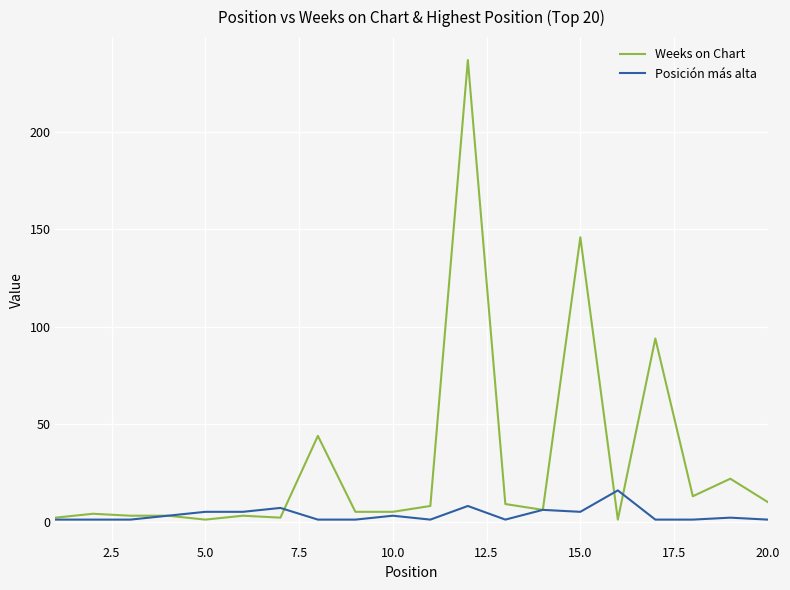

What are all the series names shown in the legend?

Weeks on Chart, Posición más alta